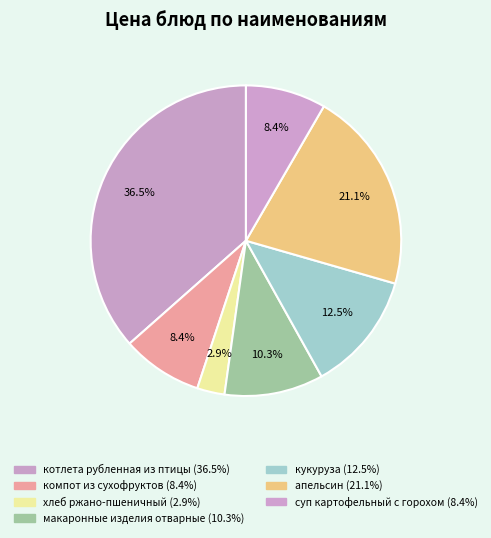

To the nearest percent, what portion does макаронные изделия отварные represent?

10%